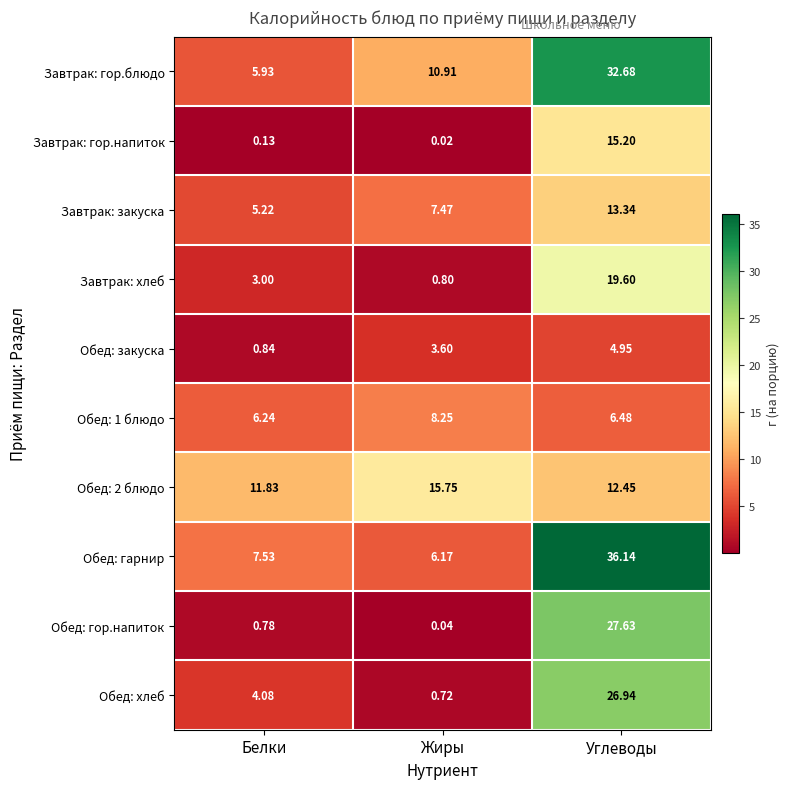

What is the difference between the highest and lowest values at Белки?

11.7